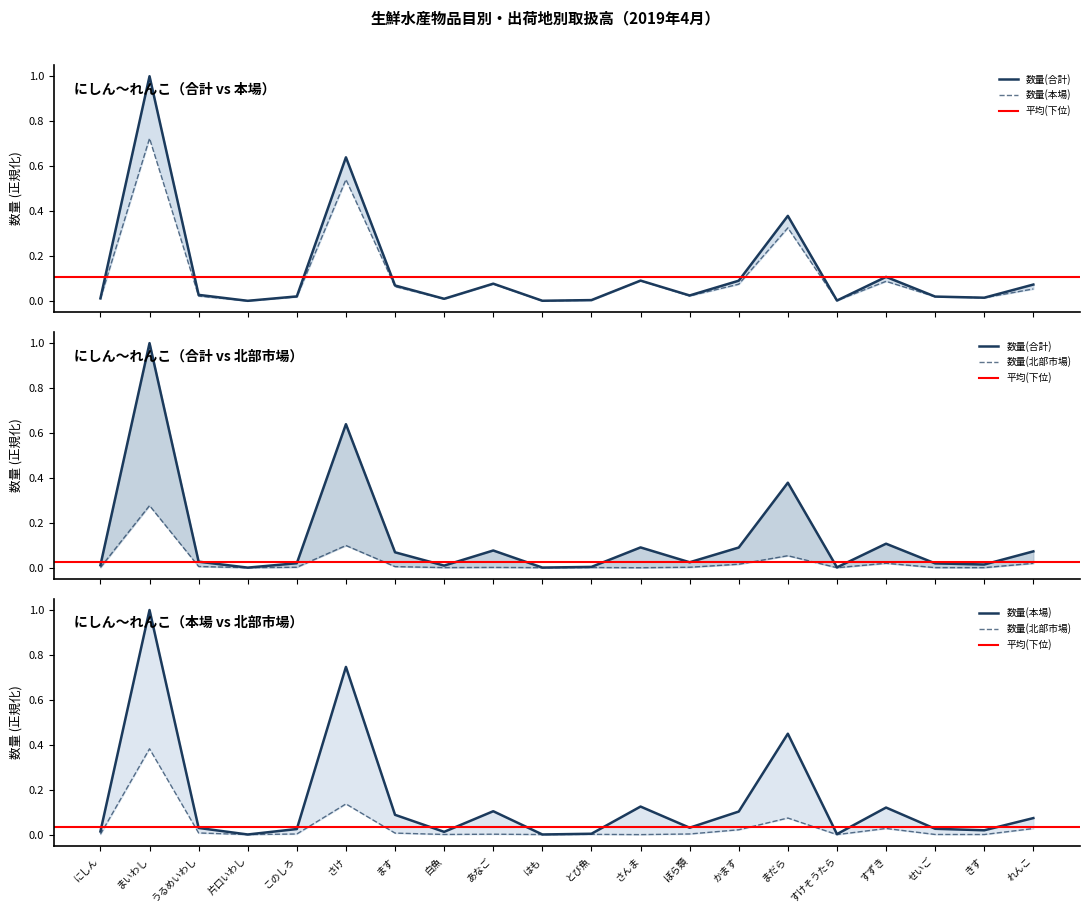

Does the chart have visible grid lines?

No